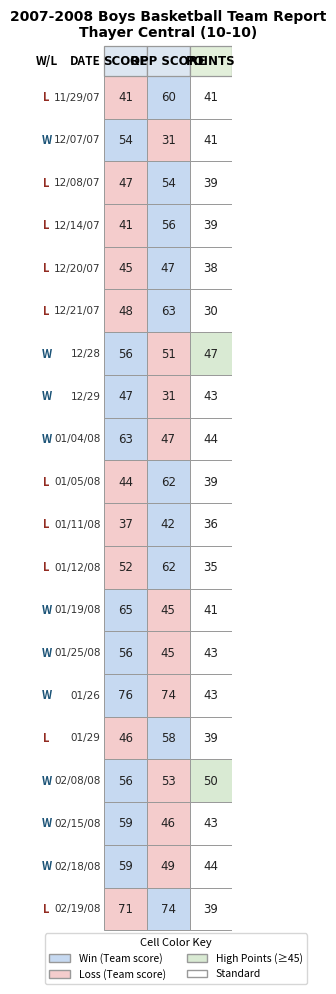

True or false: 12/07/07 has a value of 17 at 1.

False